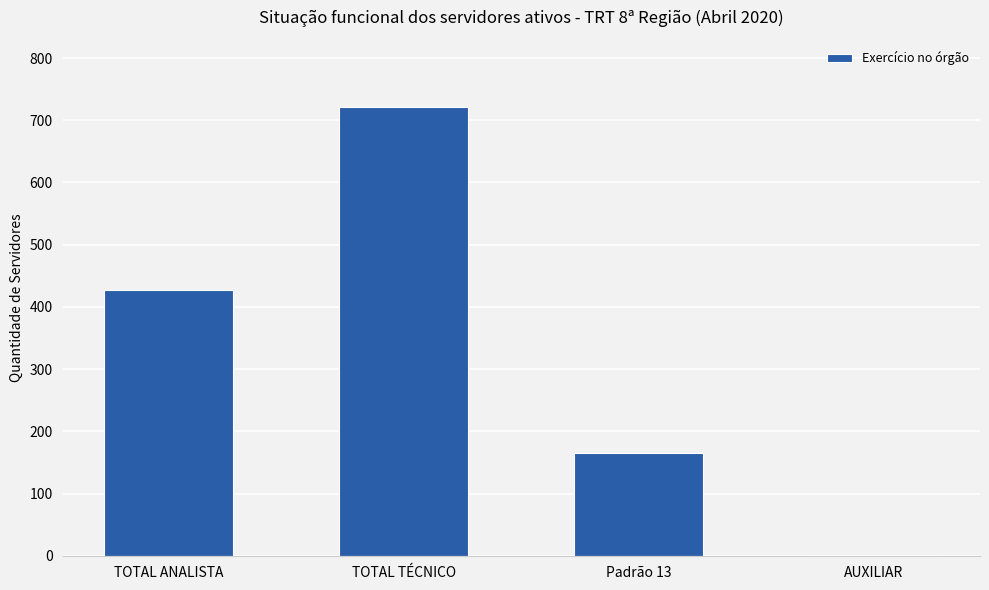

What is the maximum value shown in the chart?

721